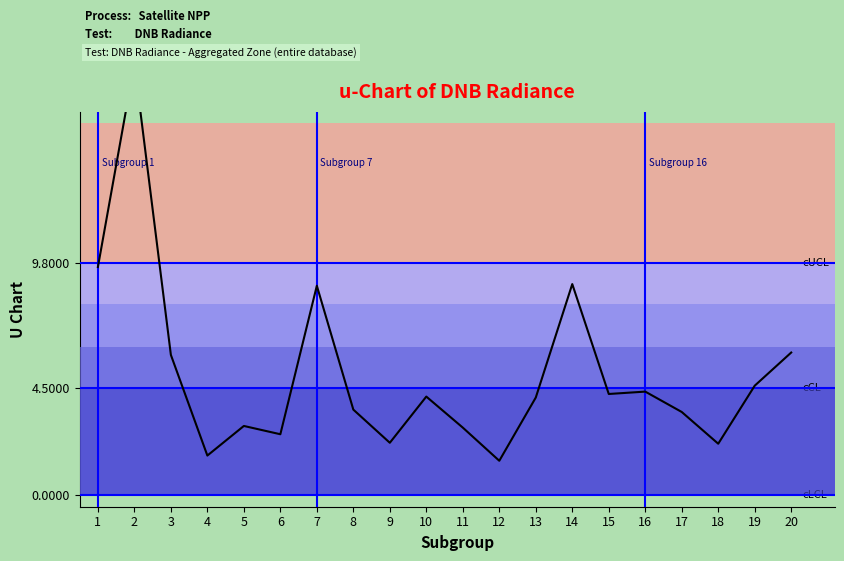

Rank the categories by value from highest to lowest.

2, 1, 14, 7, 20, 3, 19, 16, 15, 10, 13, 8, 17, 5, 11, 6, 9, 18, 4, 12